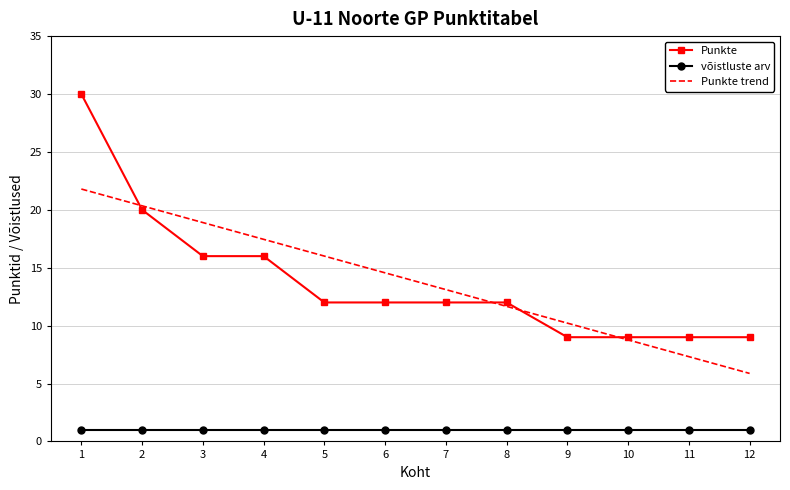

Which series has the largest range (max minus min)?

Punkte